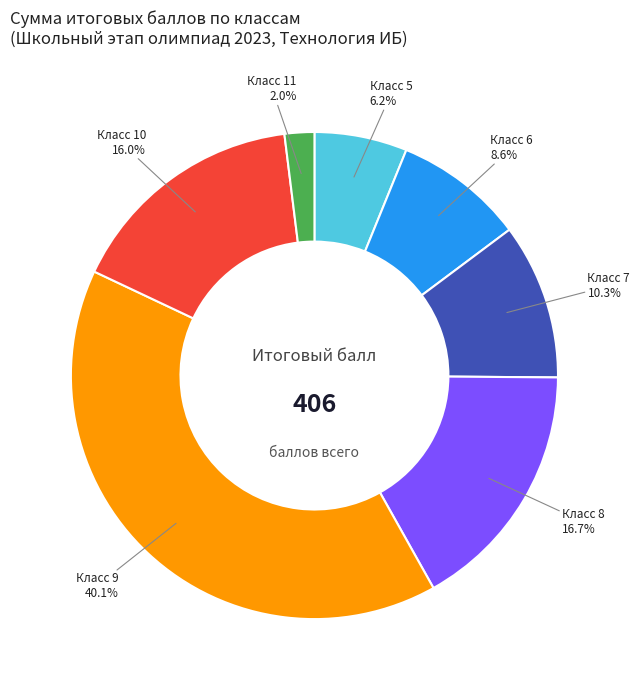

Does Класс 10 represent more than half of the total?

No